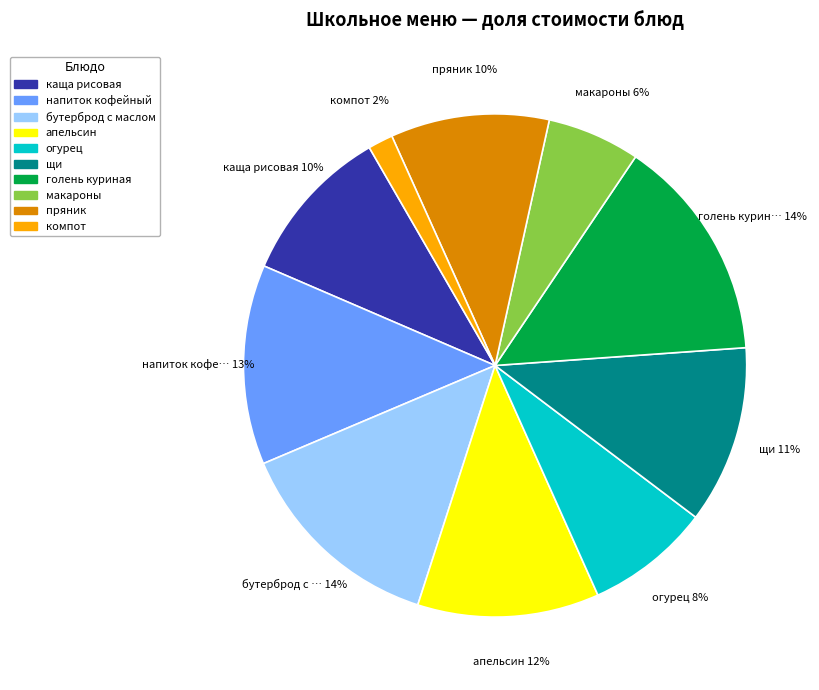

To the nearest percent, what is the average slice percentage?

10%